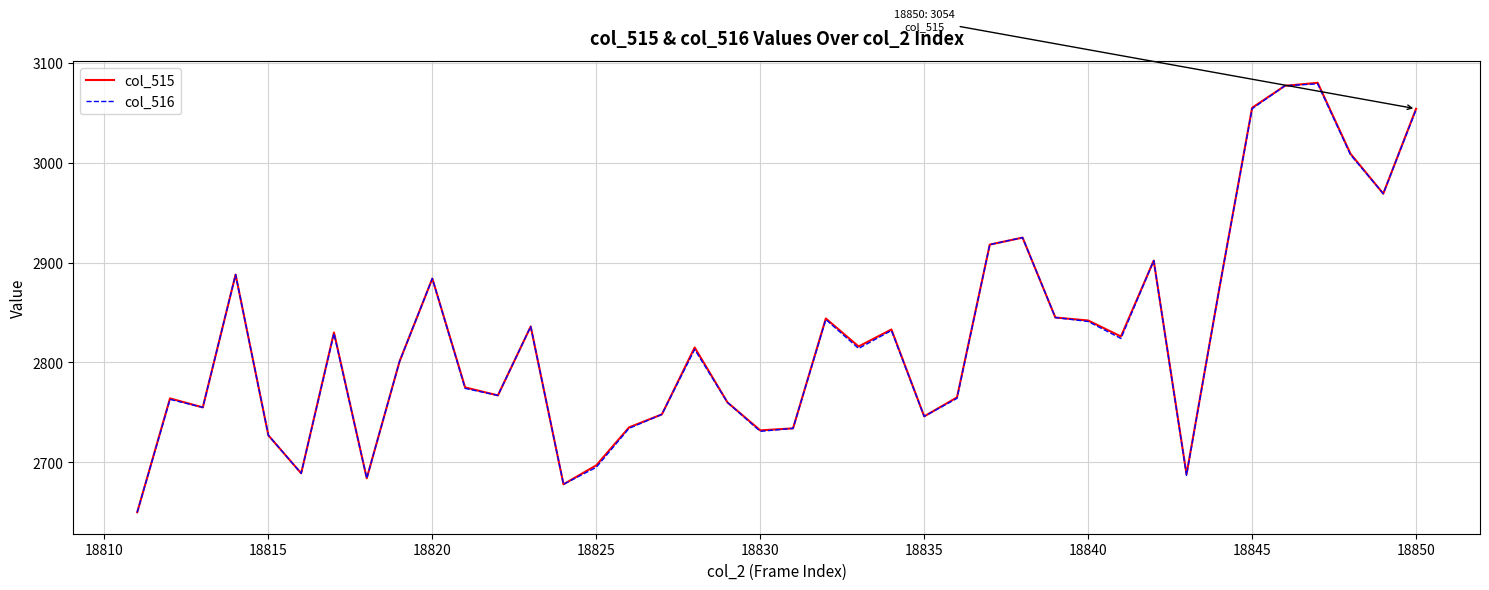

Which series has the widest spread of values?

col_515